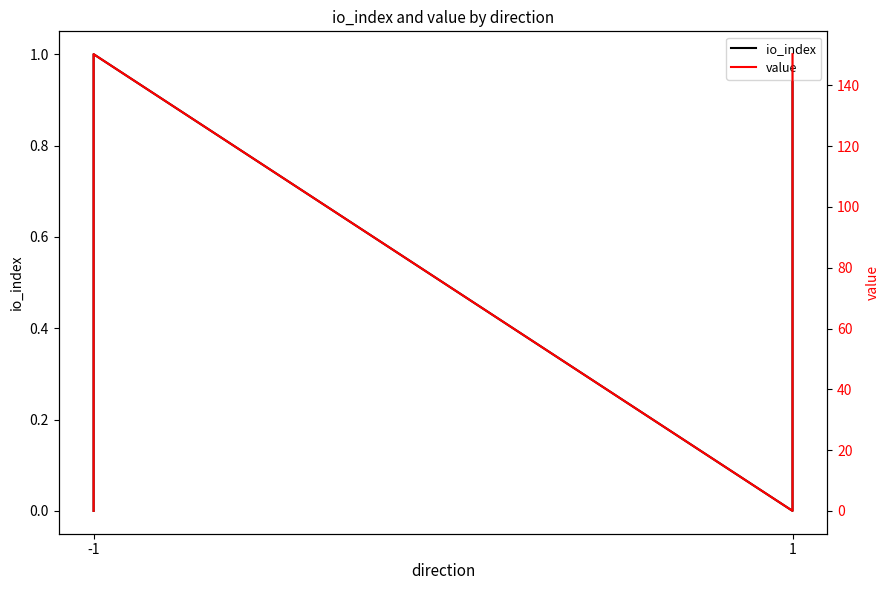

Which series has the largest total across all categories?

value